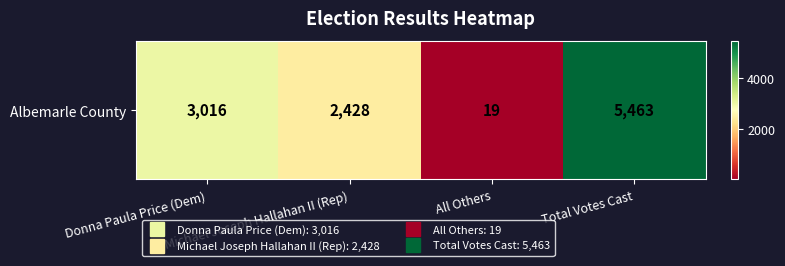

What is the change in value from Michael Joseph Hallahan II (Rep) to All Others?

-2409